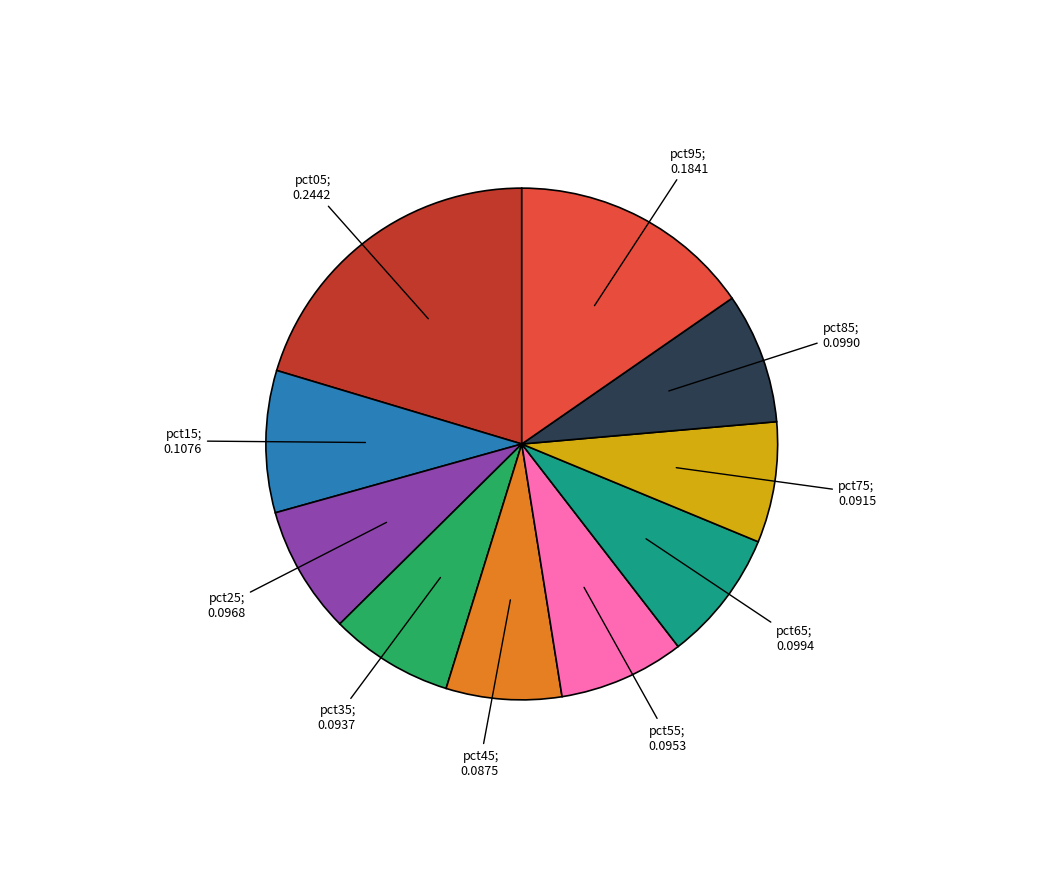

Count the number of slices in the pie.

10